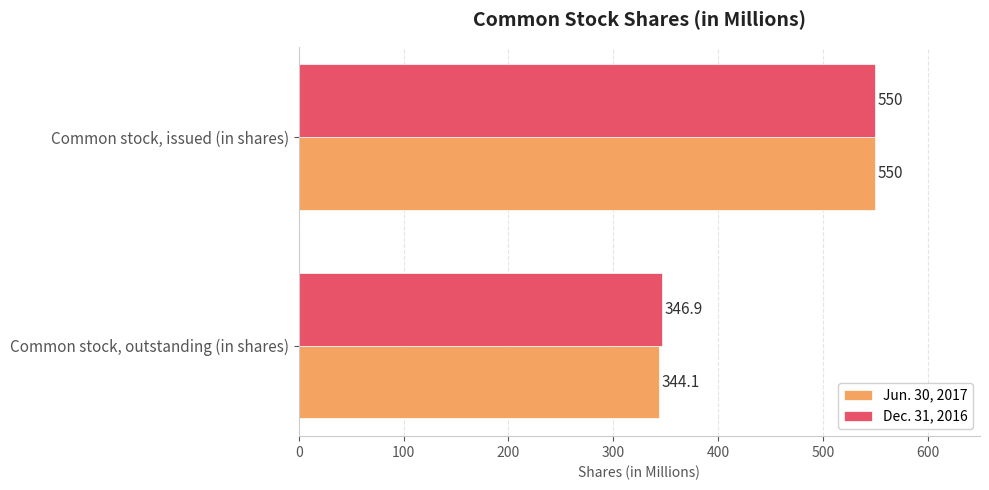

Is it true that Jun. 30, 2017 equals 221.4 at Common stock, issued (in shares)?

False